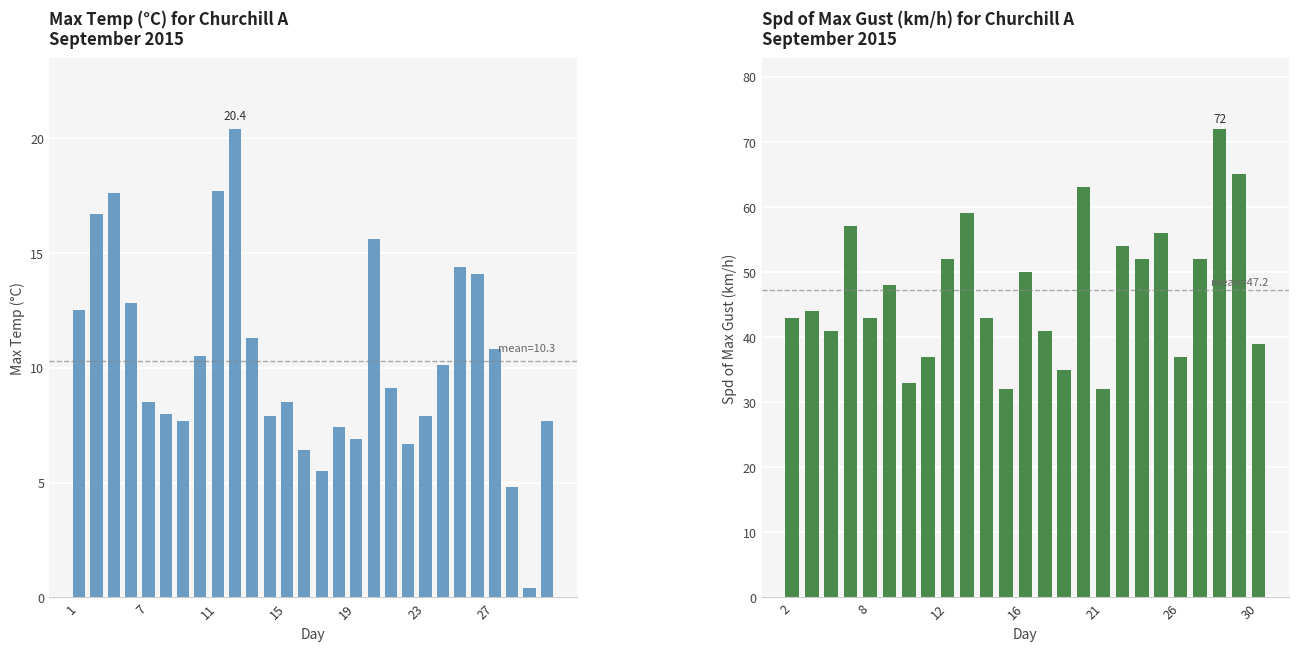

Reading left to right, what are all the values shown in this chart?

12.5	16.7	17.6	12.8	8.5	8.0	7.7	10.5	17.7	20.4	11.3	7.9	8.5	6.4	5.5	7.4	6.9	15.6	9.1	6.7	7.9	10.1	14.4	14.1	10.8	4.8	0.4	7.7